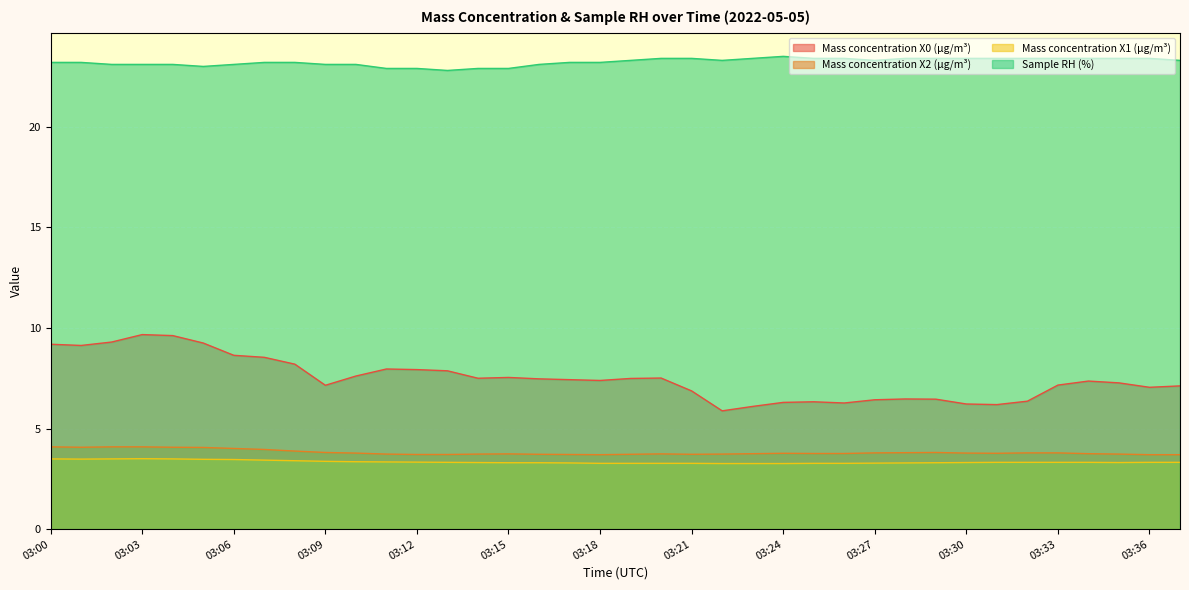

At how many categories does at least one series exceed 6?

38